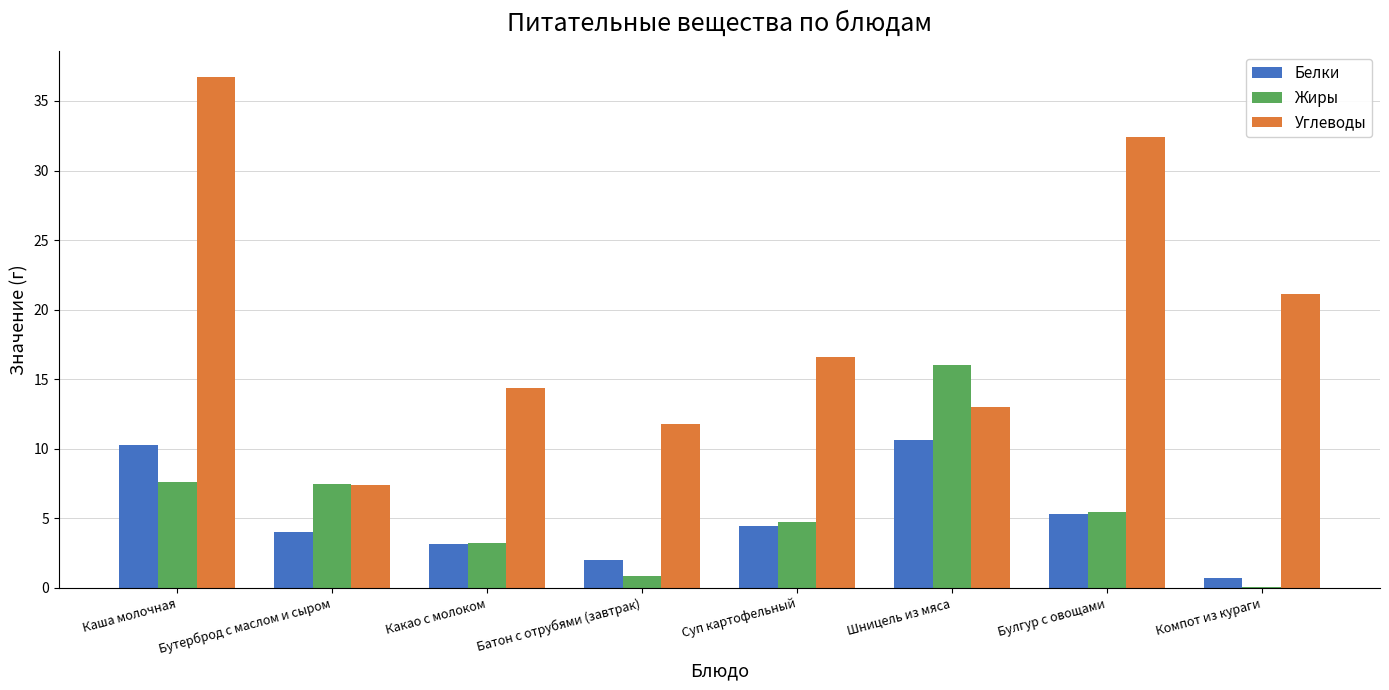

At which category is the sum across all series the highest?

Каша молочная